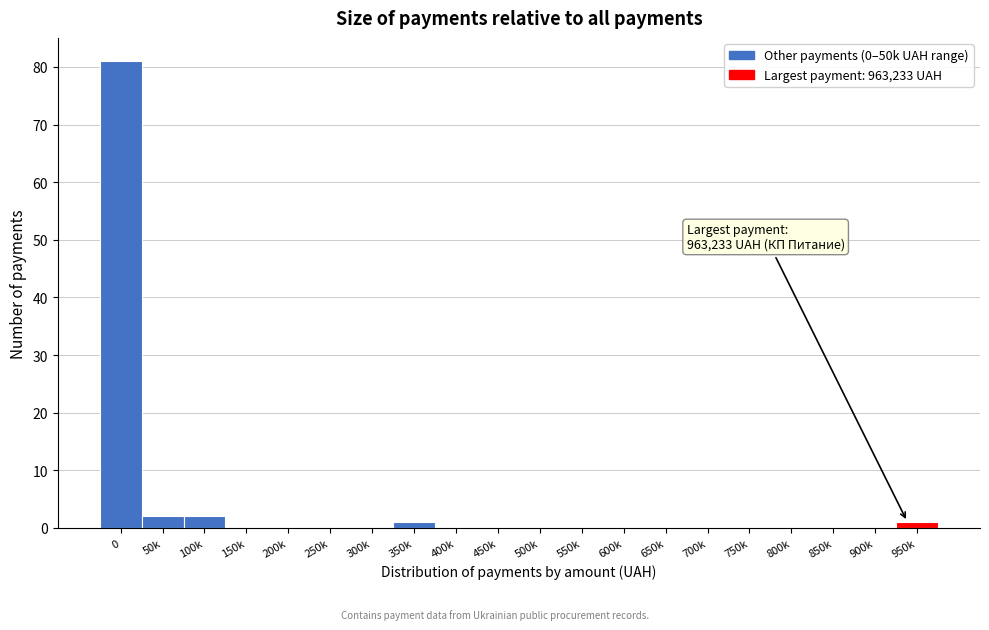

Reading right to left, transcribe all the data shown in this chart.

950k=1	900k=0	850k=0	800k=0	750k=0	700k=0	650k=0	600k=0	550k=0	500k=0	450k=0	400k=0	350k=1	300k=0	250k=0	200k=0	150k=0	100k=2	50k=2	0=81